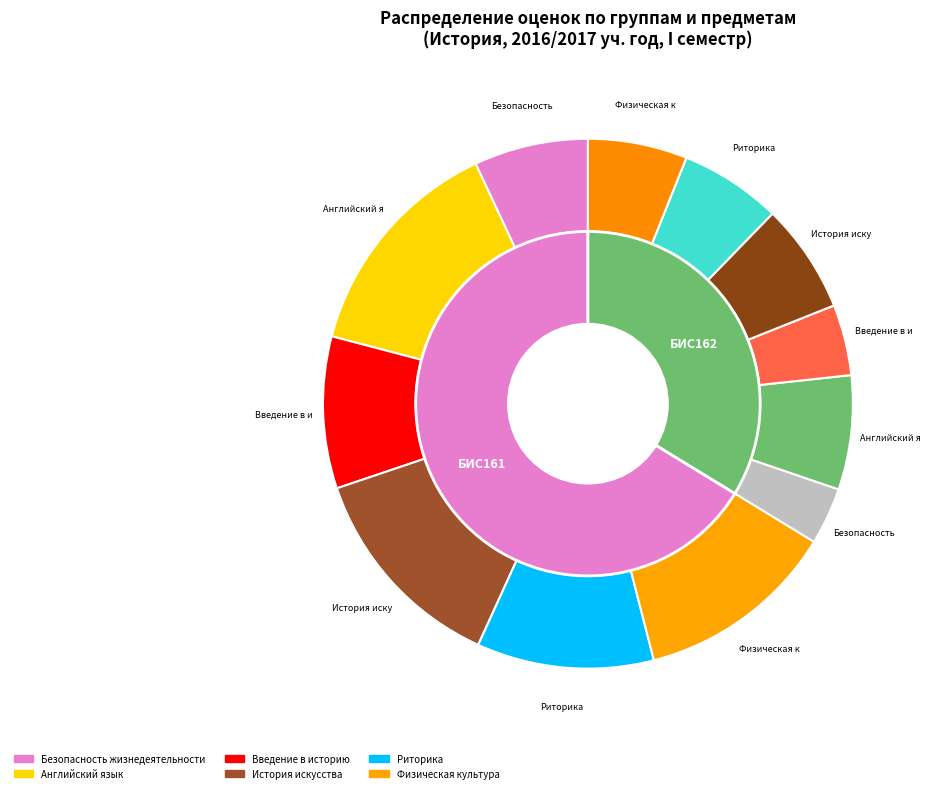

The БИС162 slice represents 1% of the pie. True or false?

False